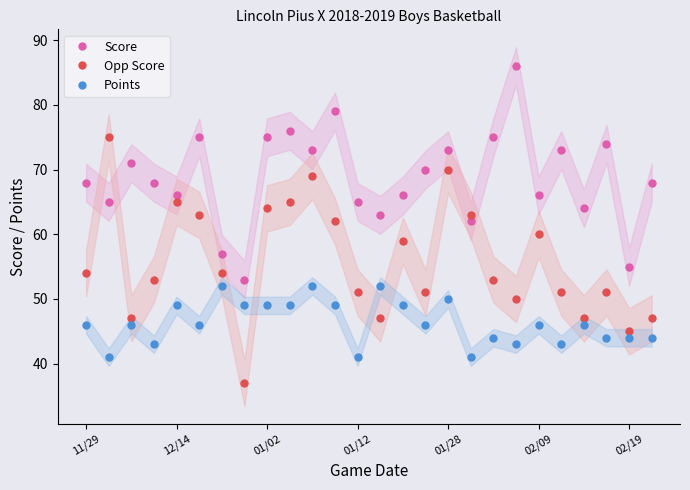

True or false: Points and Score intersect in this chart.

False